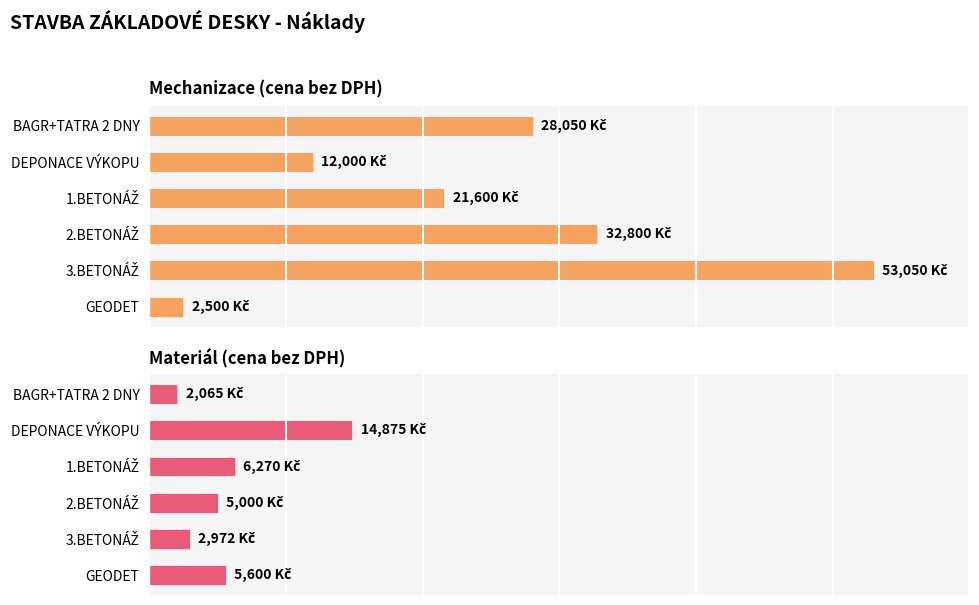

What are all the series names shown in the legend?

Mechanizace (cena bez DPH), Materiál (cena bez DPH)